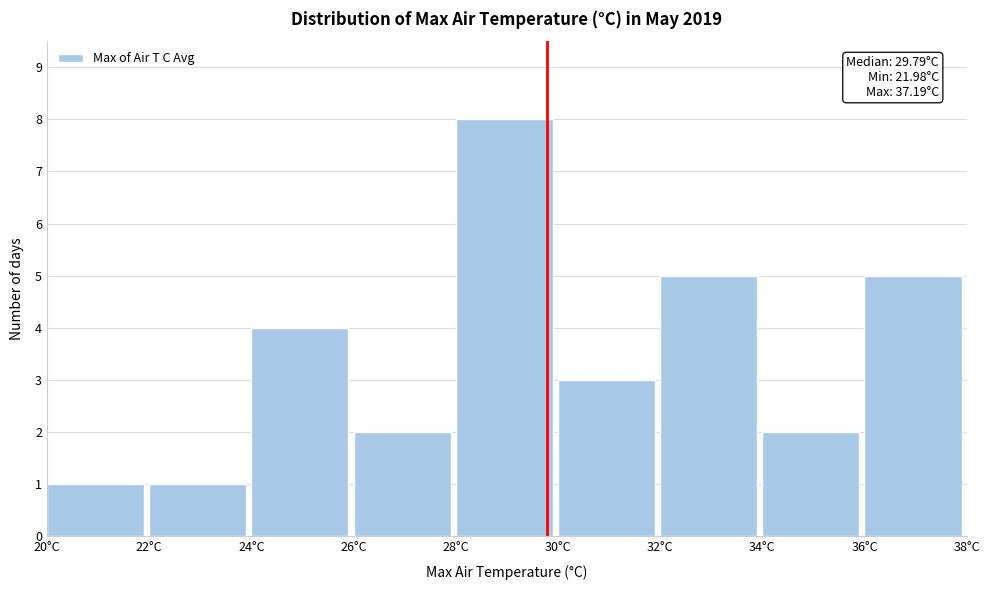

Over which range of the x-axis is the bar tallest?

28 to 30